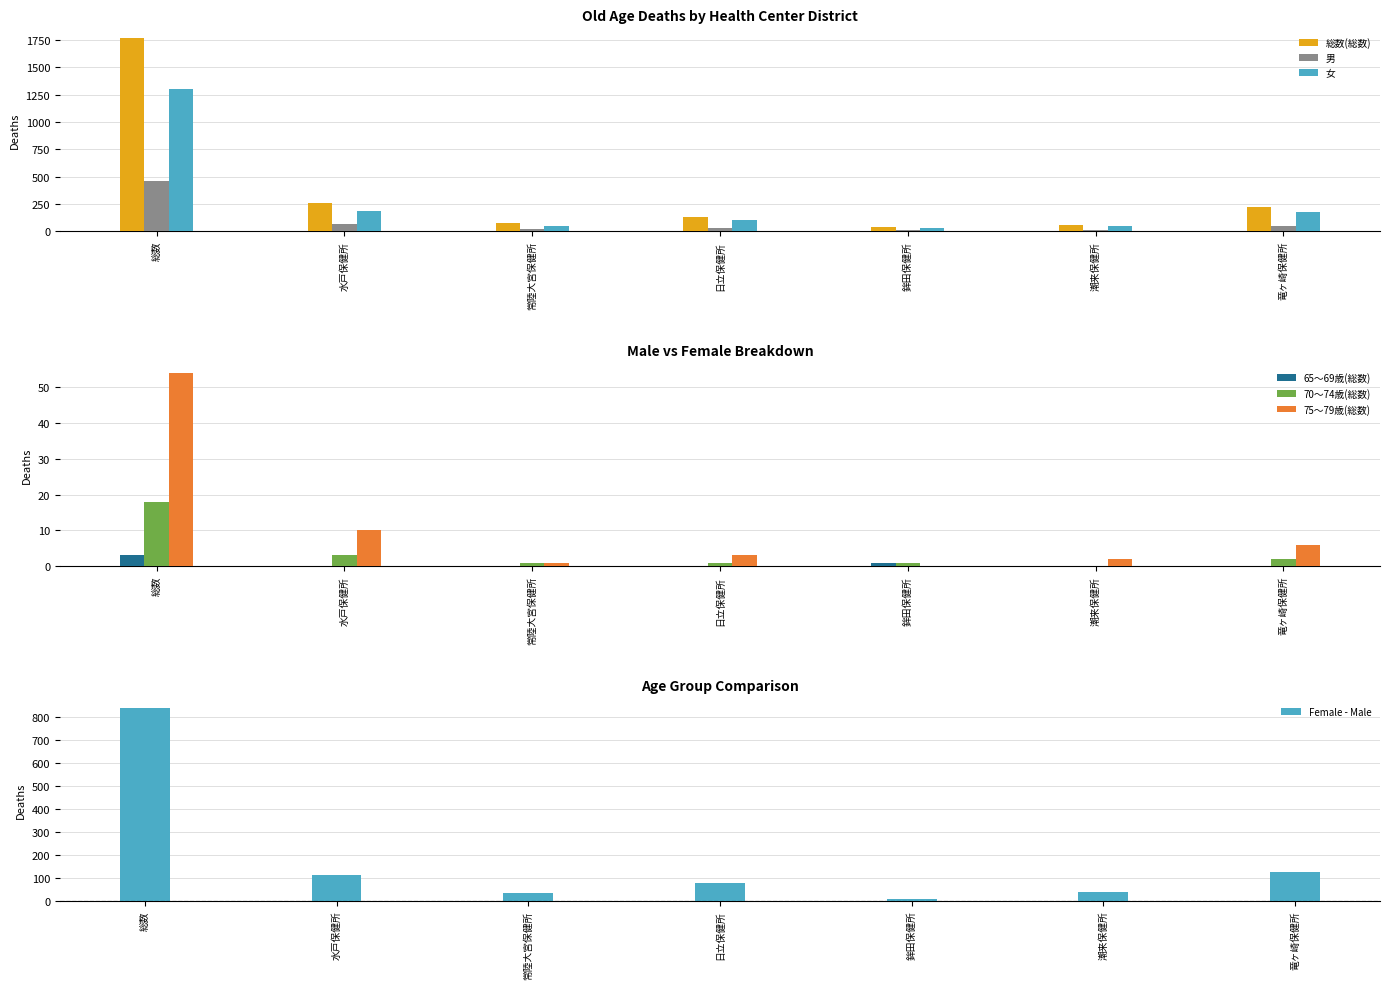

Which category has the lowest value in the 65～69歳(総数) series?

水戸保健所